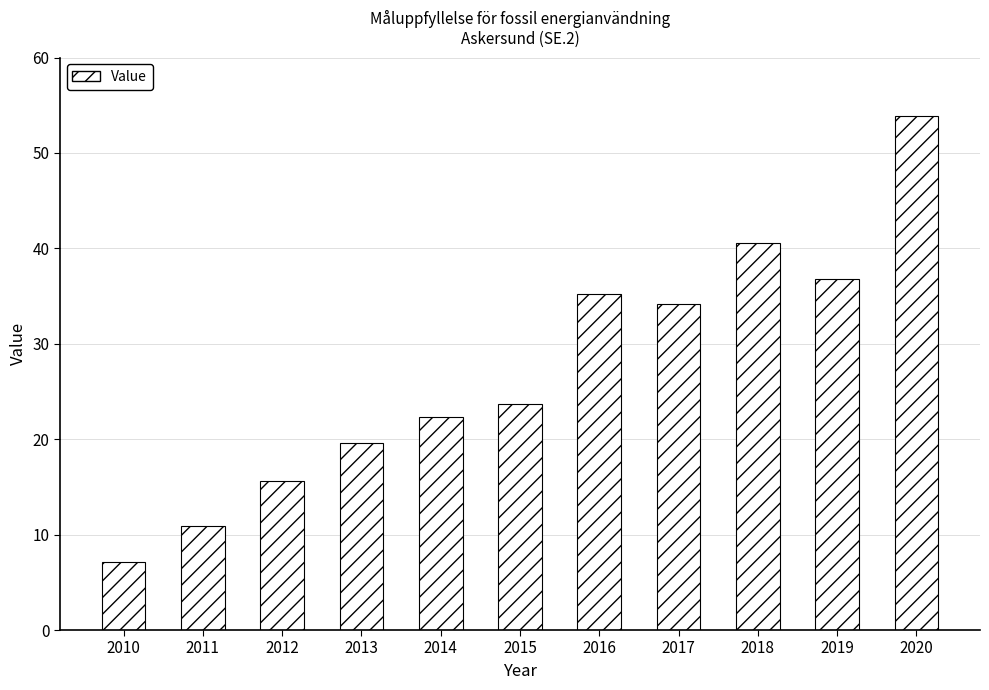

Reading right to left, transcribe all the data shown in this chart.

53.9	36.7	40.5	34.1	35.2	23.6	22.3	19.6	15.6	10.9	7.1